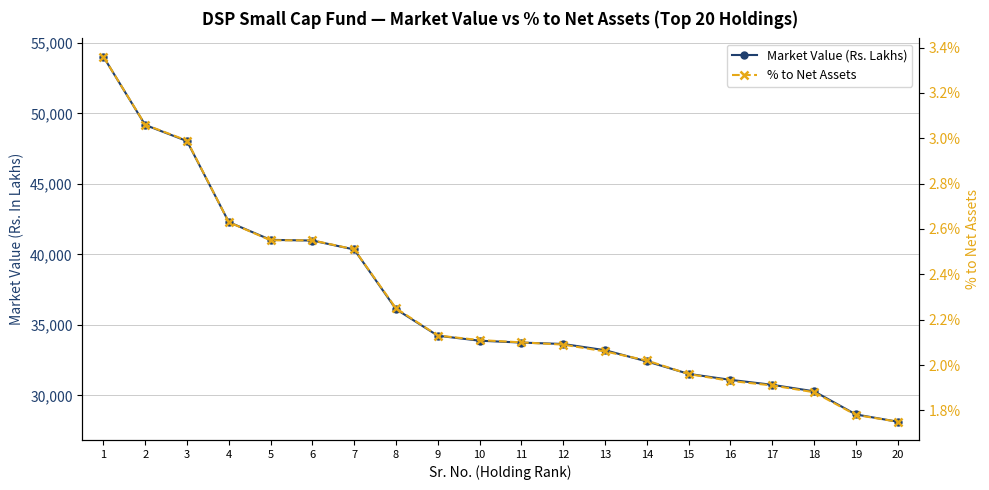

Is this an area chart (filled region under the line)?

No